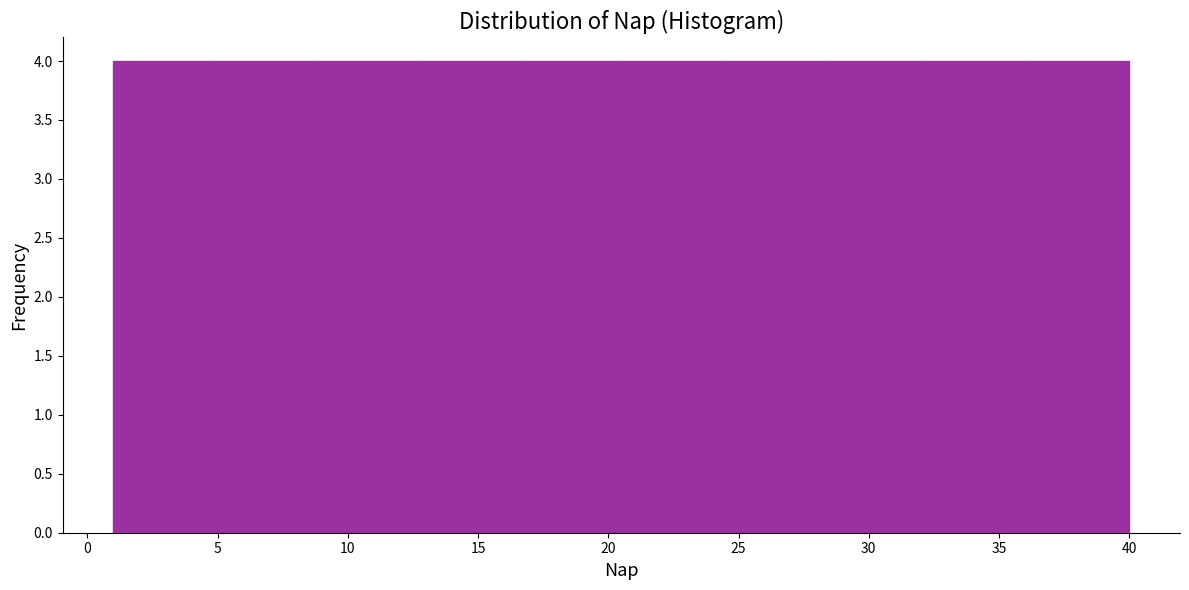

Reading left to right, transcribe this chart: for each bar, give the range it covers on the x-axis and its height. Neither the bar edges nor the heights are printed on the chart, so give them approximately, as read against the axes.

1.0 to 4.9: 4
4.9 to 8.8: 4
8.8 to 12.7: 4
12.7 to 16.6: 4
16.6 to 20.5: 4
20.5 to 24.4: 4
24.4 to 28.3: 4
28.3 to 32.2: 4
32.2 to 36.1: 4
36.1 to 40.0: 4